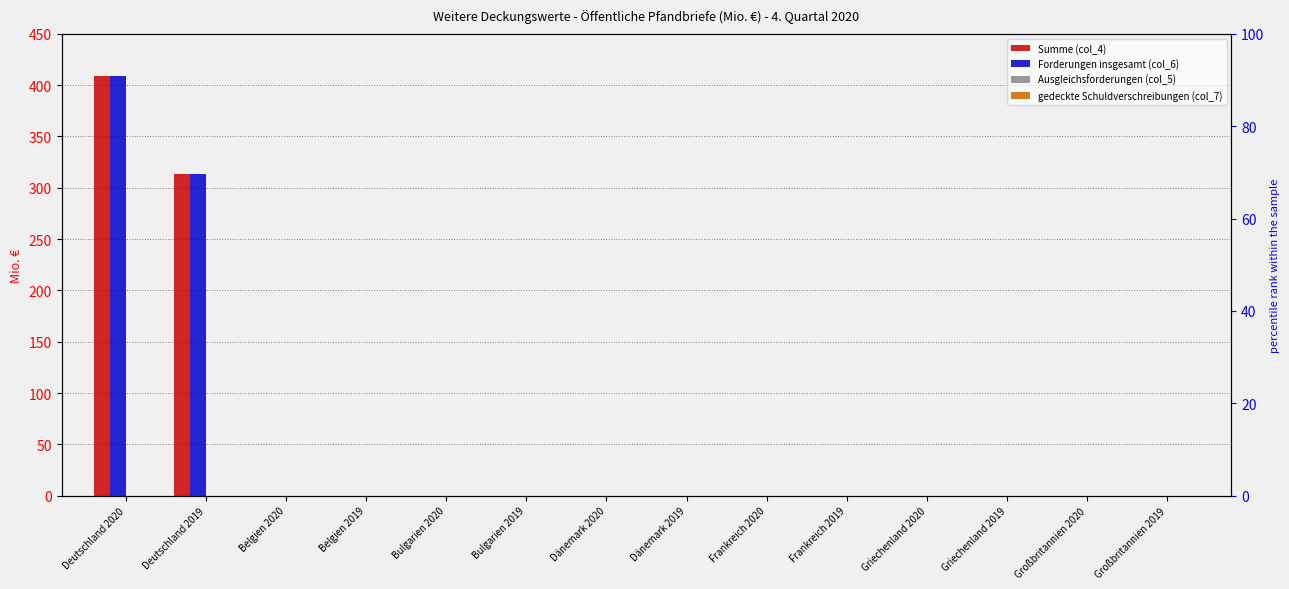

Which series changed the most between Deutschland 2020 and Großbritannien 2019?

Summe (col_4)